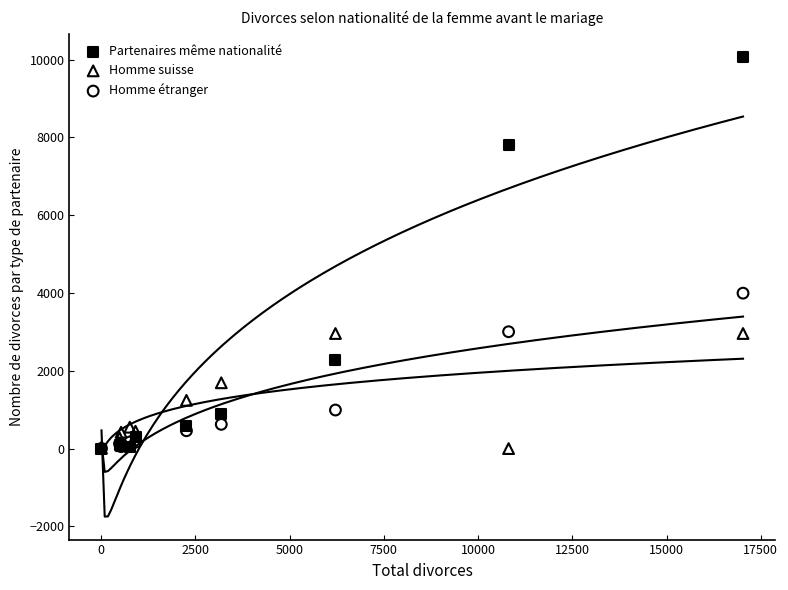

In the Partenaires même nationalité series, what Y value is closest to 5037?

2269